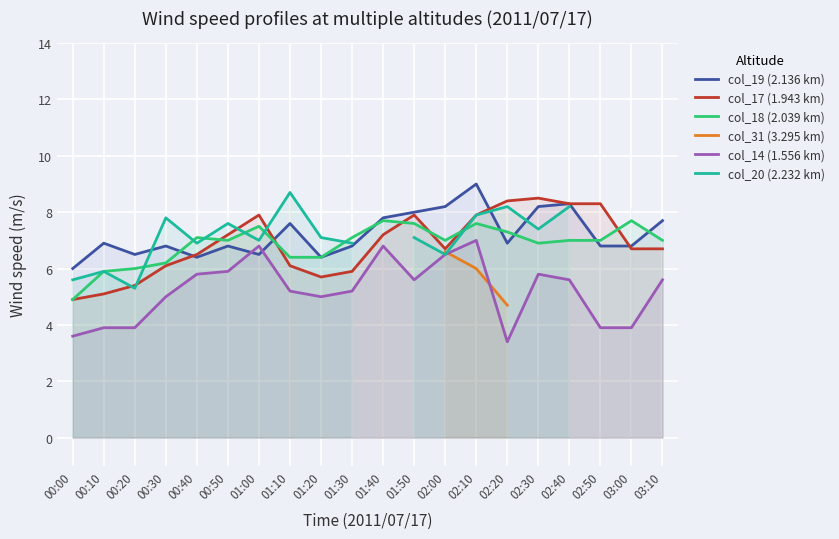

At which category is the sum across all series the highest?

02:10